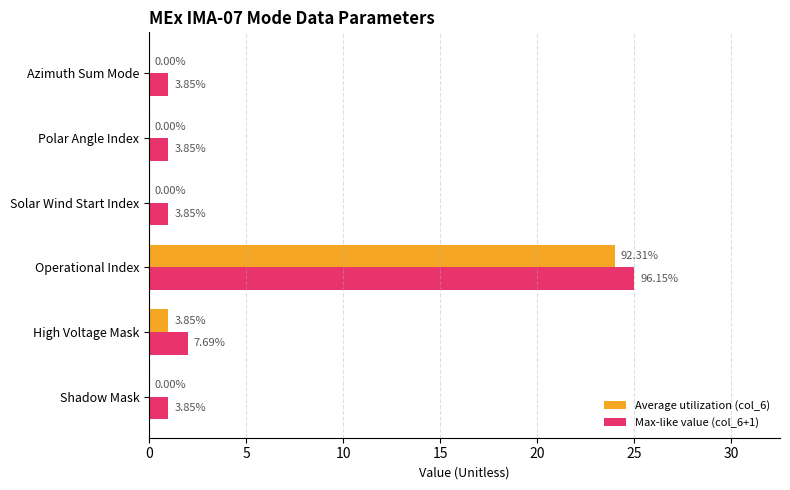

What is the value of the Max-like value (col_6+1) bar at the 1st from the left?

1